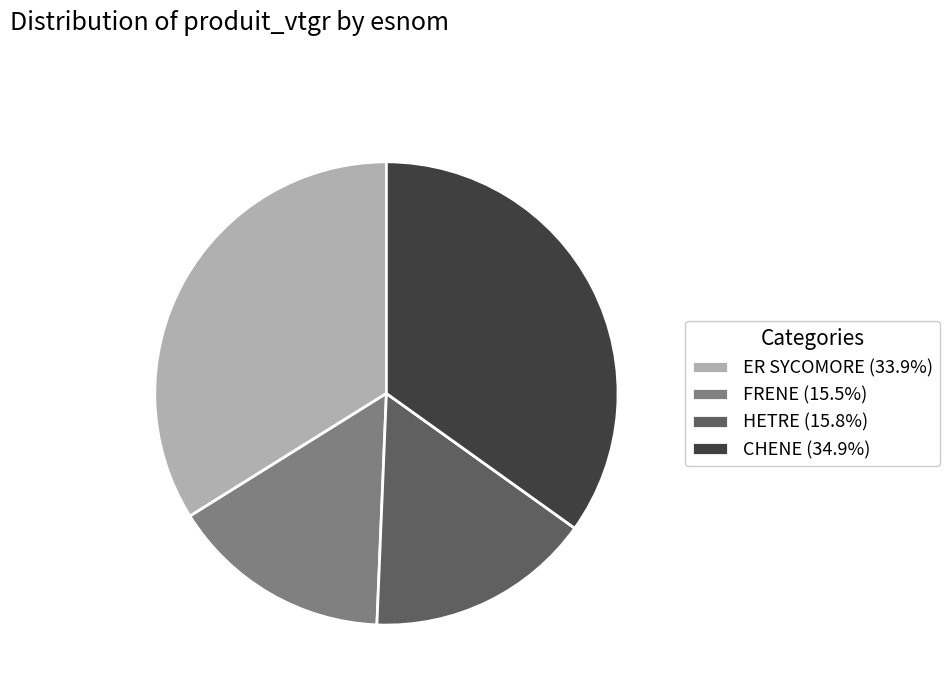

How many segments does this pie chart have?

4